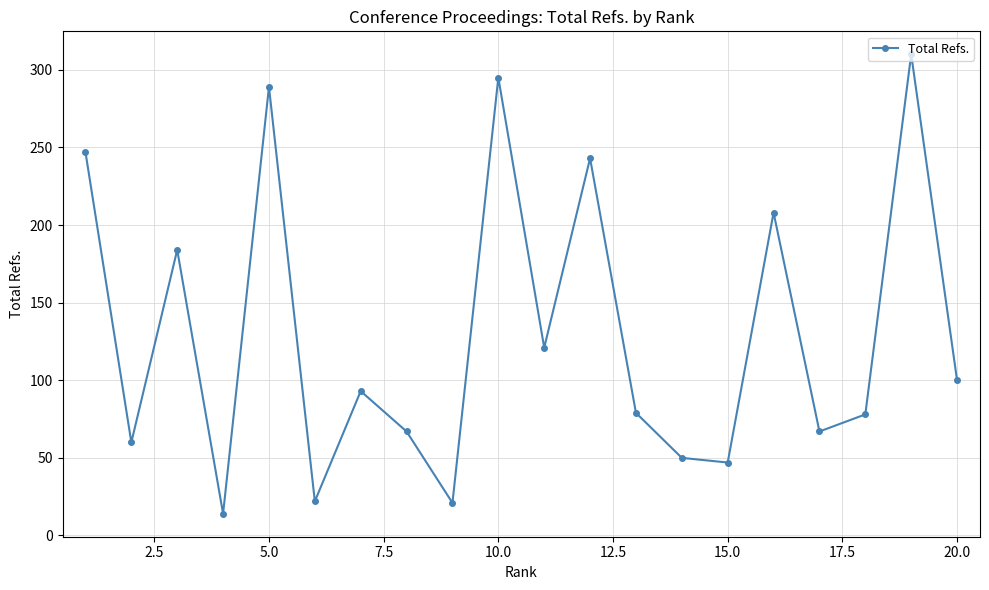

How many interior local peaks (higher than both neighbors) does the data have?

7